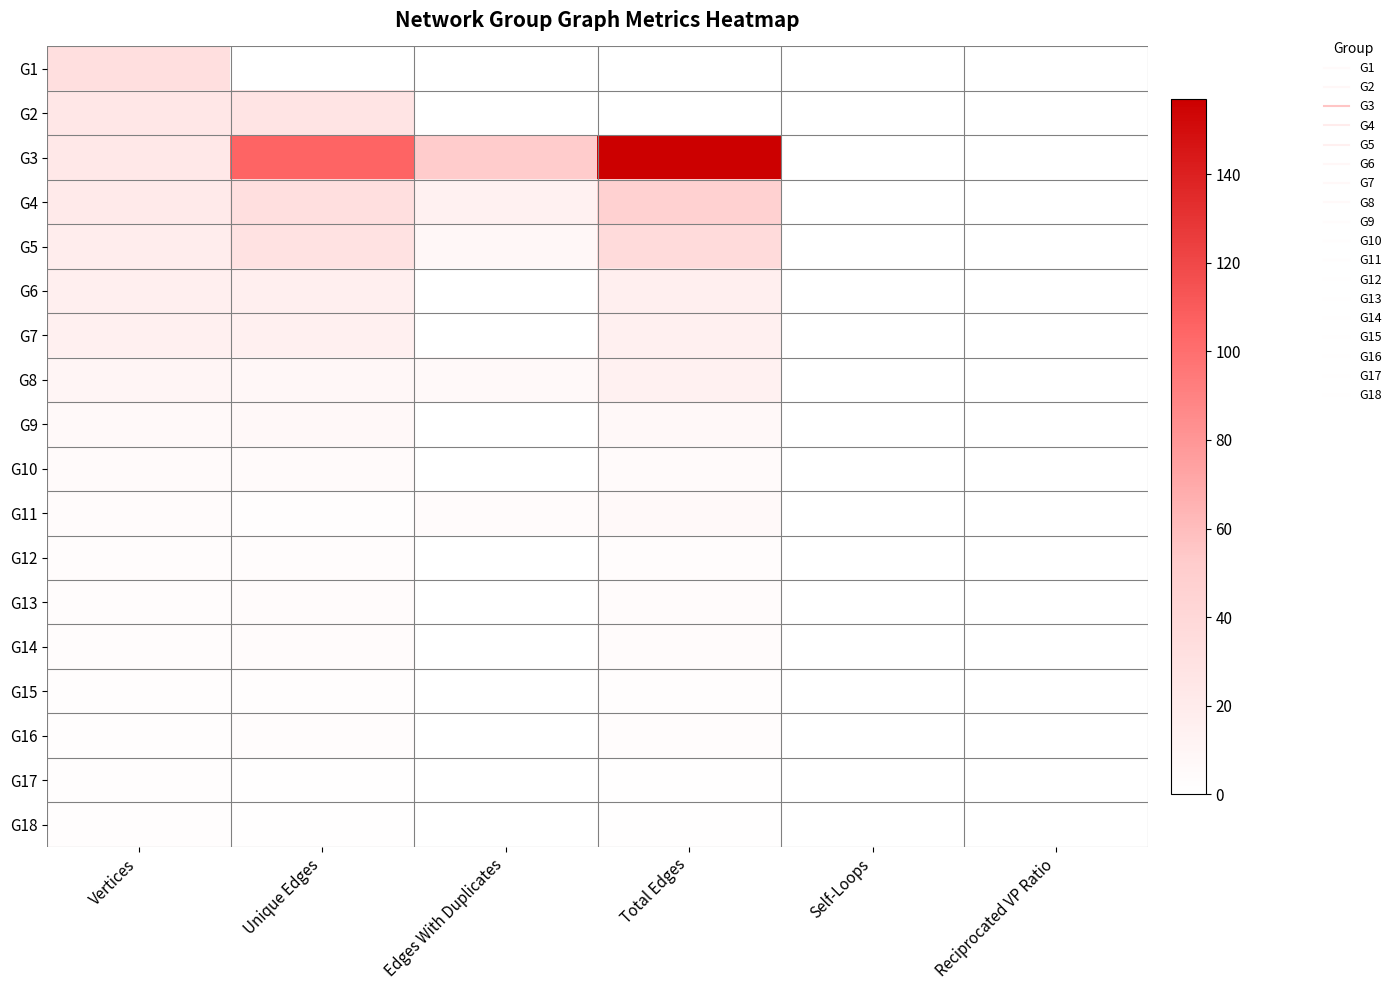

Reading left to right, transcribe all the data shown in this chart.

G1: Vertices=32	Unique Edges=0	Edges With Duplicates=0	Total Edges=0	Self-Loops=0	Reciprocated VP Ratio=0
G2: Vertices=25	Unique Edges=28	Edges With Duplicates=0	Total Edges=0	Self-Loops=0	Reciprocated VP Ratio=0
G3: Vertices=23	Unique Edges=105	Edges With Duplicates=52	Total Edges=157	Self-Loops=0	Reciprocated VP Ratio=0
G4: Vertices=21	Unique Edges=33	Edges With Duplicates=14	Total Edges=47	Self-Loops=0	Reciprocated VP Ratio=0
G5: Vertices=19	Unique Edges=29	Edges With Duplicates=8	Total Edges=37	Self-Loops=0	Reciprocated VP Ratio=0
G6: Vertices=16	Unique Edges=16	Edges With Duplicates=0	Total Edges=16	Self-Loops=0	Reciprocated VP Ratio=0
G7: Vertices=15	Unique Edges=15	Edges With Duplicates=0	Total Edges=15	Self-Loops=0	Reciprocated VP Ratio=0
G8: Vertices=10	Unique Edges=8	Edges With Duplicates=6	Total Edges=14	Self-Loops=0	Reciprocated VP Ratio=0
G9: Vertices=6	Unique Edges=7	Edges With Duplicates=0	Total Edges=7	Self-Loops=0	Reciprocated VP Ratio=0
G10: Vertices=5	Unique Edges=5	Edges With Duplicates=0	Total Edges=5	Self-Loops=0	Reciprocated VP Ratio=0
G11: Vertices=4	Unique Edges=2	Edges With Duplicates=4	Total Edges=6	Self-Loops=0	Reciprocated VP Ratio=0
G12: Vertices=3	Unique Edges=3	Edges With Duplicates=0	Total Edges=3	Self-Loops=0	Reciprocated VP Ratio=0
G13: Vertices=3	Unique Edges=4	Edges With Duplicates=0	Total Edges=4	Self-Loops=0	Reciprocated VP Ratio=0
G14: Vertices=3	Unique Edges=4	Edges With Duplicates=0	Total Edges=4	Self-Loops=0	Reciprocated VP Ratio=0
G15: Vertices=2	Unique Edges=2	Edges With Duplicates=0	Total Edges=2	Self-Loops=0	Reciprocated VP Ratio=0
G16: Vertices=2	Unique Edges=3	Edges With Duplicates=0	Total Edges=3	Self-Loops=0	Reciprocated VP Ratio=0
G17: Vertices=2	Unique Edges=1	Edges With Duplicates=0	Total Edges=1	Self-Loops=0	Reciprocated VP Ratio=0
G18: Vertices=2	Unique Edges=1	Edges With Duplicates=0	Total Edges=1	Self-Loops=0	Reciprocated VP Ratio=0